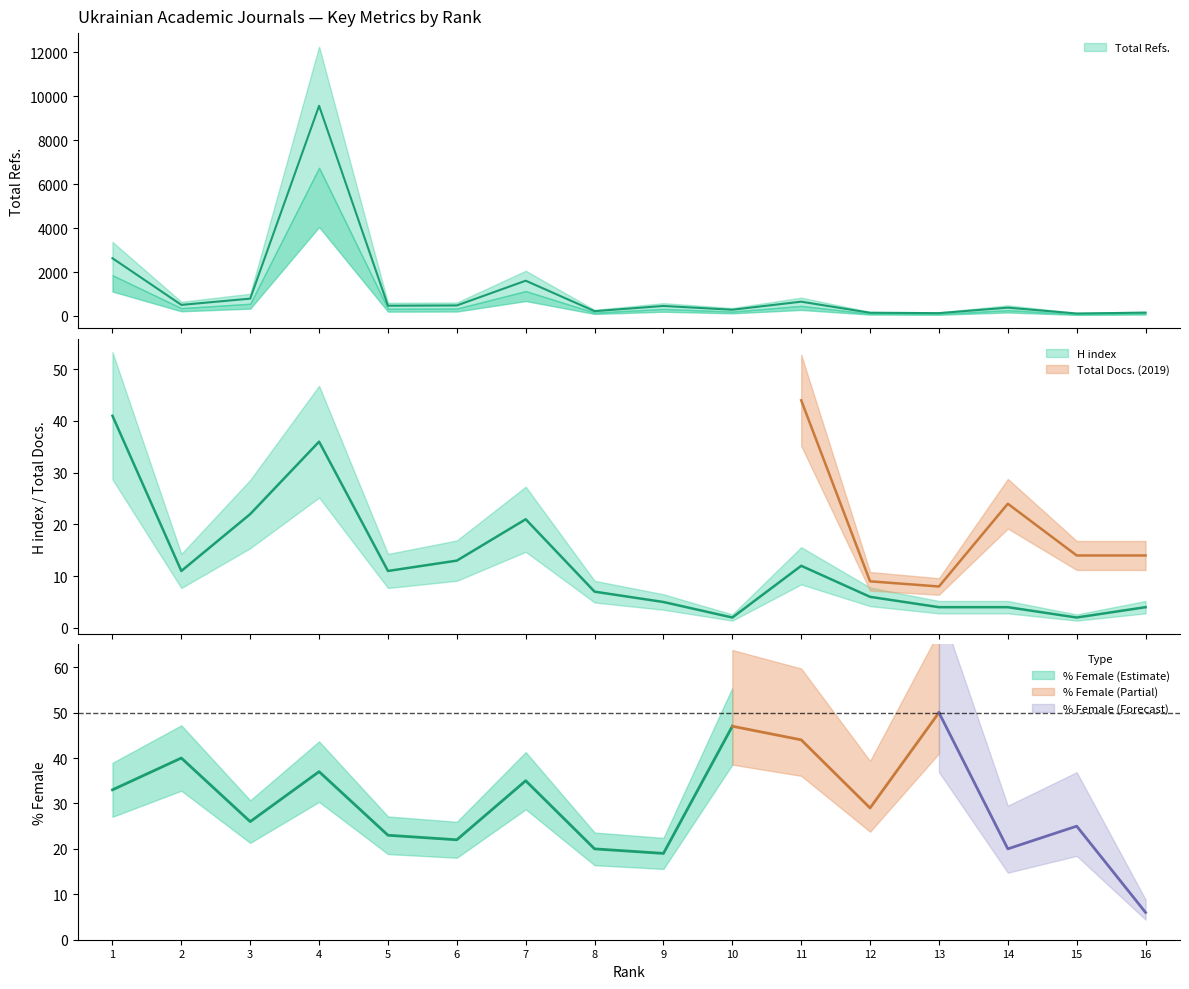

The H index series shows 4.0 at 14. True or false?

True